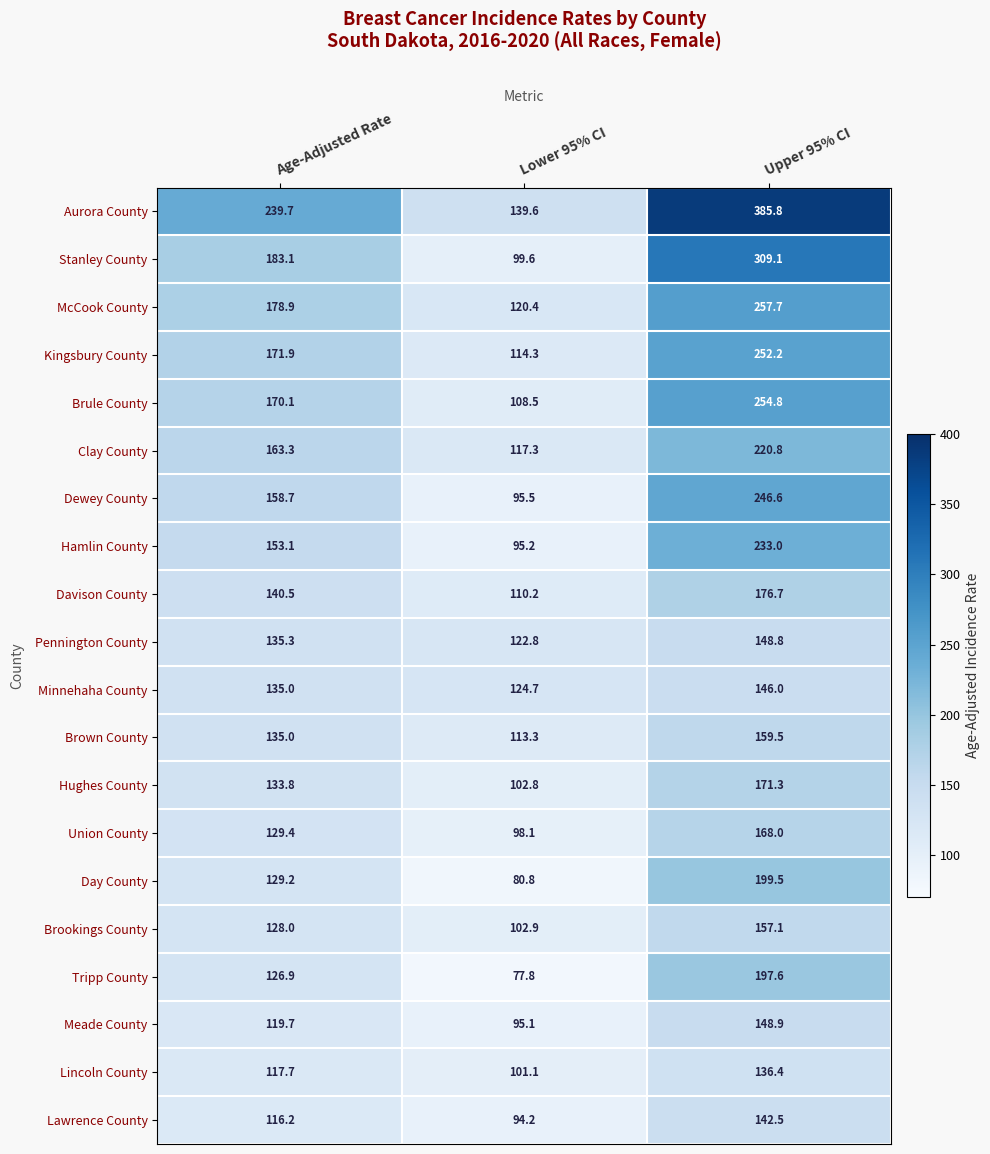

The value of Brule County at Lower 95% CI is 184.9. True or false?

False